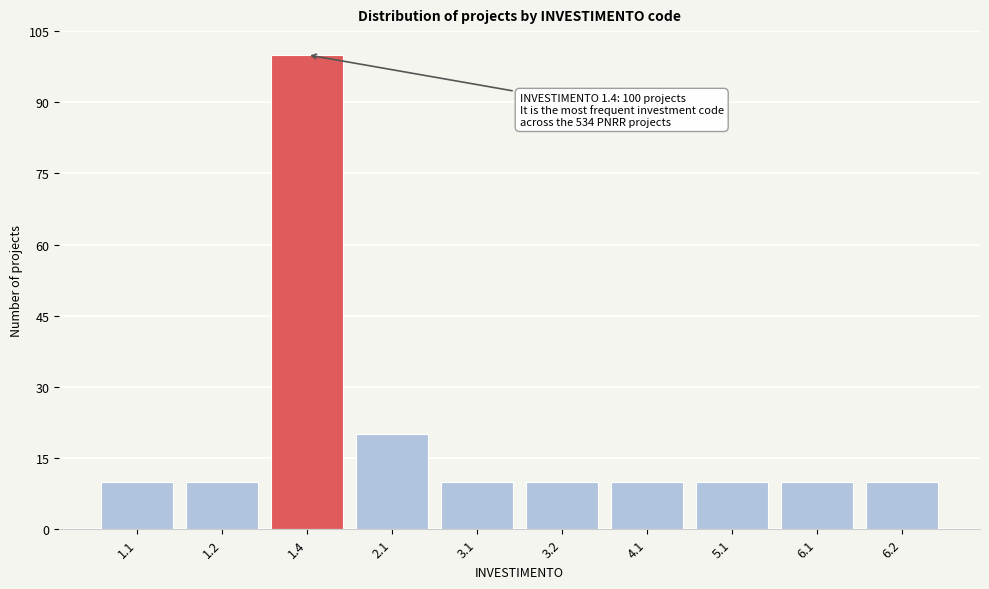

Reading left to right, what are all the values shown in this chart?

1.1=10	1.2=10	1.4=100	2.1=20	3.1=10	3.2=10	4.1=10	5.1=10	6.1=10	6.2=10